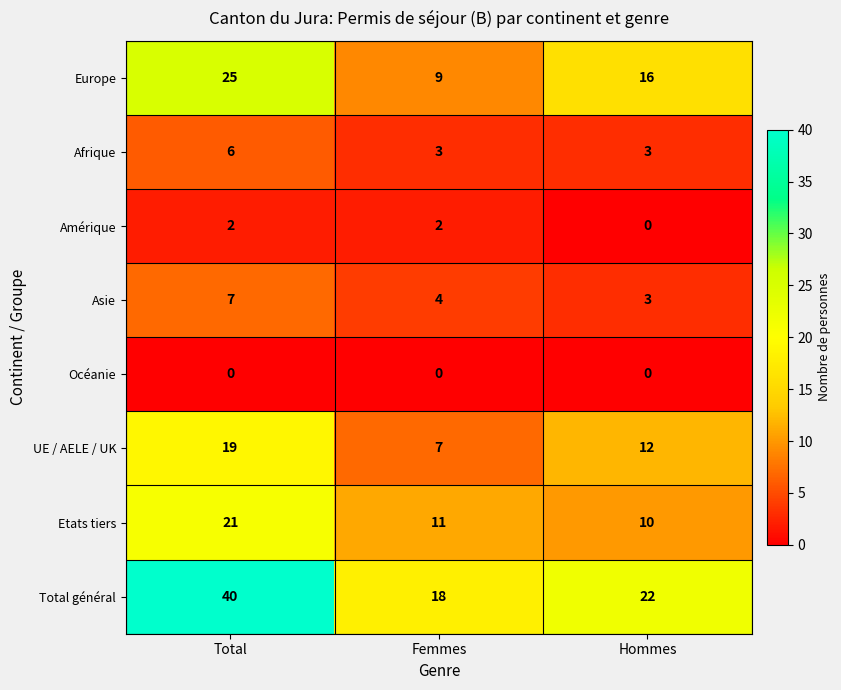

What is the total value across all series at Hommes?

66